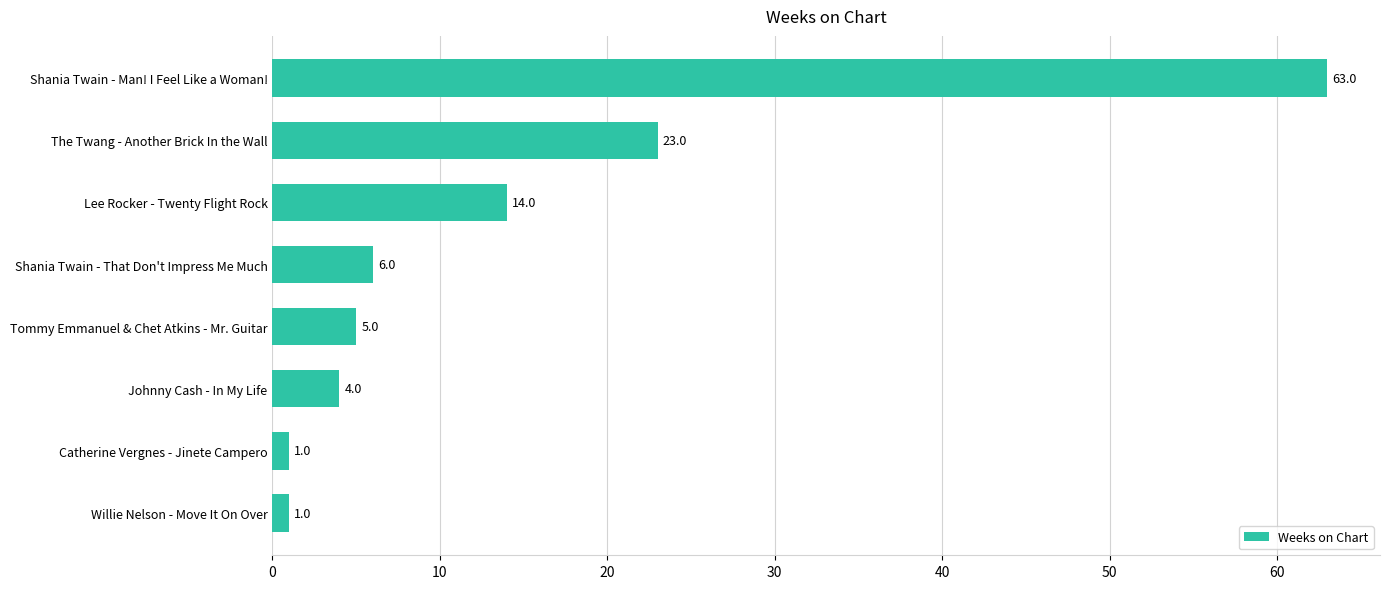

Which label corresponds to the largest value in the chart?

Shania Twain - Man! I Feel Like a Woman!